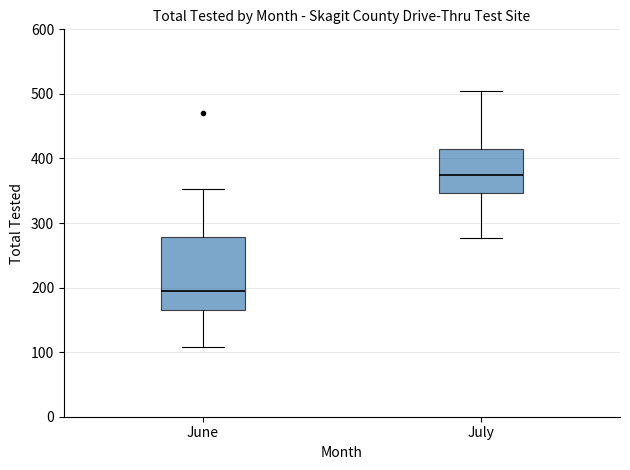

Where does the median line of the box for June sit on the y-axis? The values are not printed on the chart, so give them approximately, as read against the axis.

190